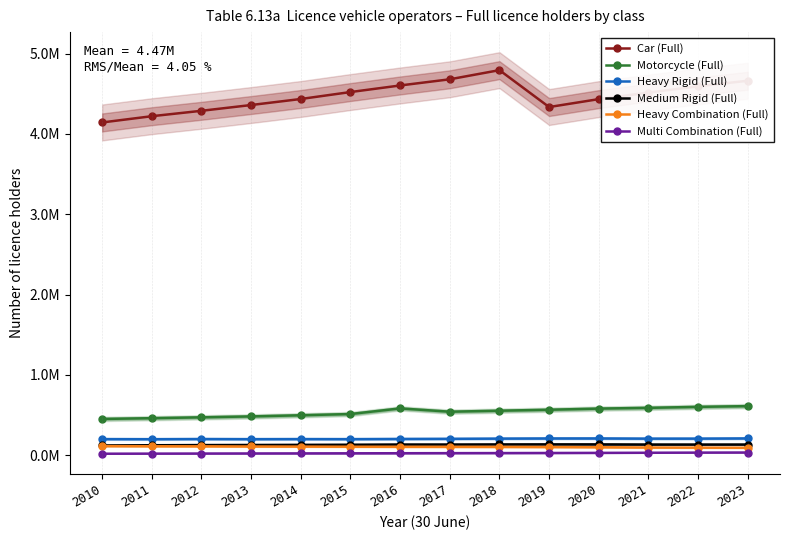

Is it true that Heavy Rigid (Full) equals 202116 at 2012?

True